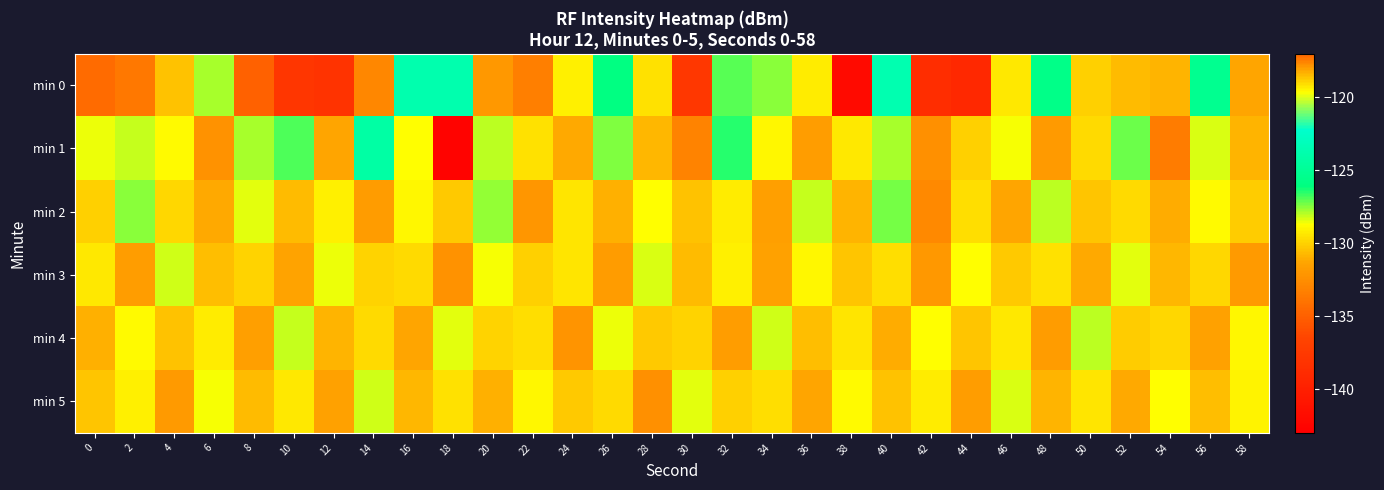

Reading left to right, what are all the values shown in this chart?

min 0: 0=-134.4	2=-117.4	4=-130.4	6=-127.9	8=-134.9	10=-137.9	12=-138.0	14=-132.9	16=-123.8	18=-123.7	20=-132.0	22=-133.3	24=-129.1	26=-126.0	28=-129.6	30=-137.8	32=-127.1	34=-127.6	36=-129.3	38=-141.9	40=-123.6	42=-138.7	44=-139.2	46=-129.4	48=-125.7	50=-130.1	52=-130.6	54=-130.8	56=-125.3	58=-131.2
min 1: 0=-128.5	2=-128.1	4=-128.8	6=-132.3	8=-127.8	10=-126.9	12=-131.3	14=-124.3	16=-128.8	18=-142.6	20=-128.0	22=-129.5	24=-131.2	26=-127.4	28=-130.8	30=-133.1	32=-126.5	34=-128.9	36=-131.7	38=-129.3	40=-127.8	42=-132.4	44=-130.1	46=-128.6	48=-131.9	50=-129.7	52=-127.2	54=-133.5	56=-128.3	58=-130.9
min 2: 0=-130.1	2=-127.5	4=-129.8	6=-131.2	8=-128.4	10=-130.7	12=-129.1	14=-131.8	16=-128.9	18=-130.3	20=-127.6	22=-132.1	24=-129.4	26=-131.0	28=-128.7	30=-130.5	32=-129.2	34=-131.6	36=-128.1	38=-130.9	40=-127.3	42=-132.8	44=-129.6	46=-131.3	48=-128.0	50=-130.4	52=-129.7	54=-131.1	56=-128.8	58=-130.2
min 3: 0=-129.3	2=-131.7	4=-128.2	6=-130.6	8=-129.9	10=-131.4	12=-128.5	14=-130.0	16=-129.7	18=-132.3	20=-128.6	22=-130.1	24=-129.4	26=-131.8	28=-128.3	30=-130.7	32=-129.1	34=-131.5	36=-128.9	38=-130.4	40=-129.6	42=-132.0	44=-128.7	46=-130.3	48=-129.5	50=-131.2	52=-128.4	54=-130.8	56=-129.8	58=-131.9
min 4: 0=-131.0	2=-128.8	4=-130.5	6=-129.2	8=-131.6	10=-128.1	12=-130.9	14=-129.7	16=-131.3	18=-128.4	20=-130.0	22=-129.6	24=-132.2	26=-128.5	28=-130.3	30=-129.9	32=-131.7	34=-128.2	36=-130.6	38=-129.4	40=-131.1	42=-128.7	44=-130.4	46=-129.3	48=-131.8	50=-128.0	52=-130.2	54=-129.8	56=-131.5	58=-128.9
min 5: 0=-130.4	2=-129.1	4=-131.9	6=-128.6	8=-130.7	10=-129.3	12=-131.5	14=-128.2	16=-130.8	18=-129.5	20=-131.0	22=-128.9	24=-130.3	26=-129.7	28=-132.4	30=-128.4	32=-130.1	34=-129.6	36=-131.3	38=-128.8	40=-130.5	42=-129.2	44=-131.7	46=-128.3	48=-130.9	50=-129.4	52=-131.2	54=-128.7	56=-130.6	58=-129.0